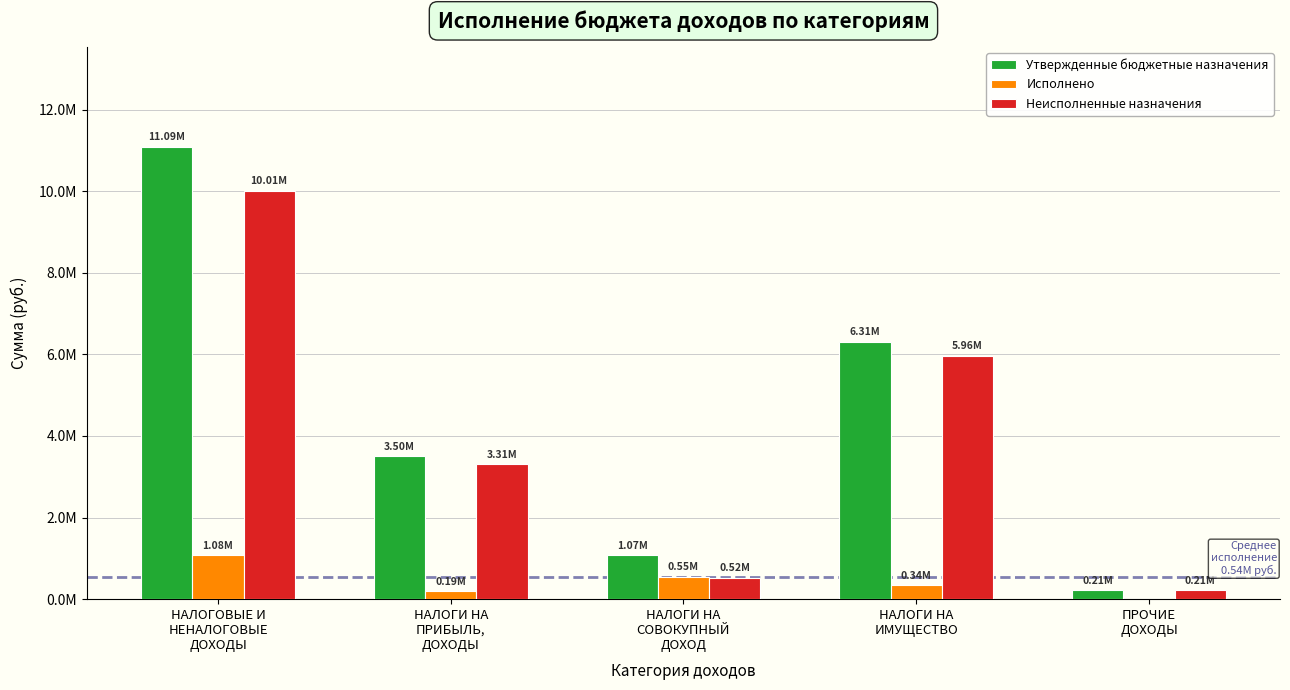

Are the bars grouped side by side (vs. stacked)?

Yes